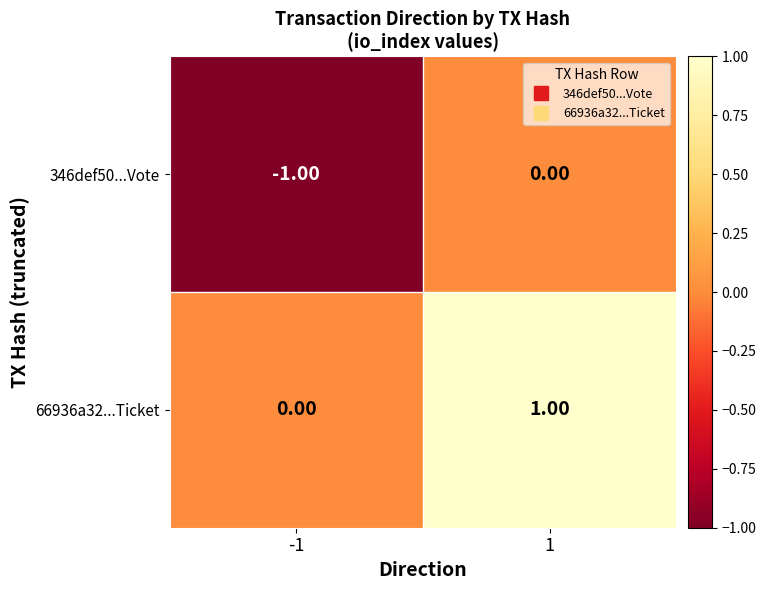

How many negative values does the 346def50...Vote series have?

1